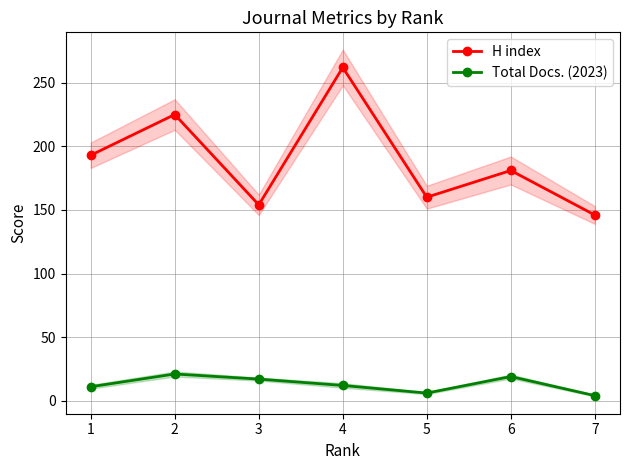

True or false: H index has more than 2 interior local peaks.

True